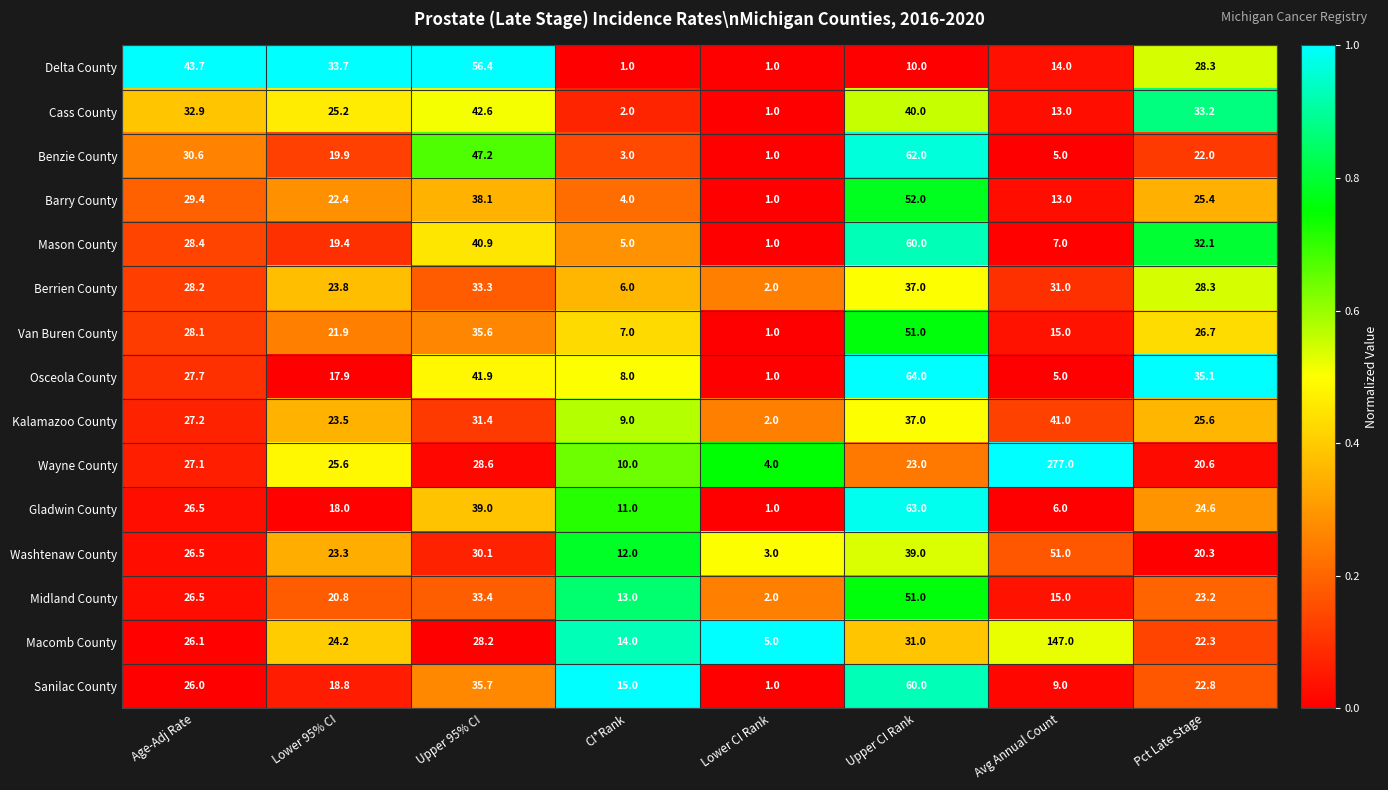

Which series has the largest total across all categories?

Wayne County